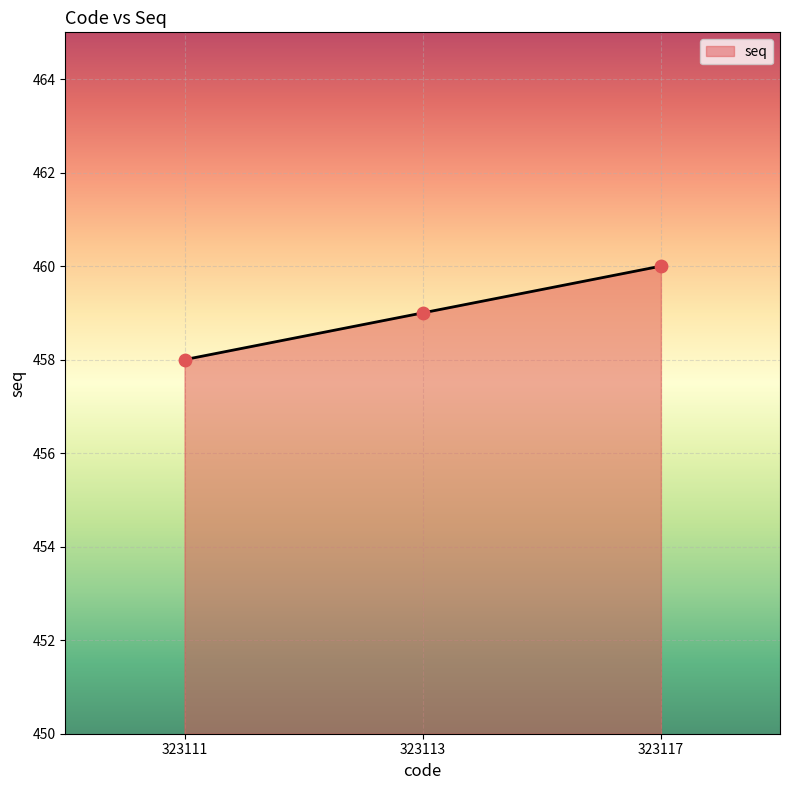

Which has a higher value, 323111 or 323113?

323113